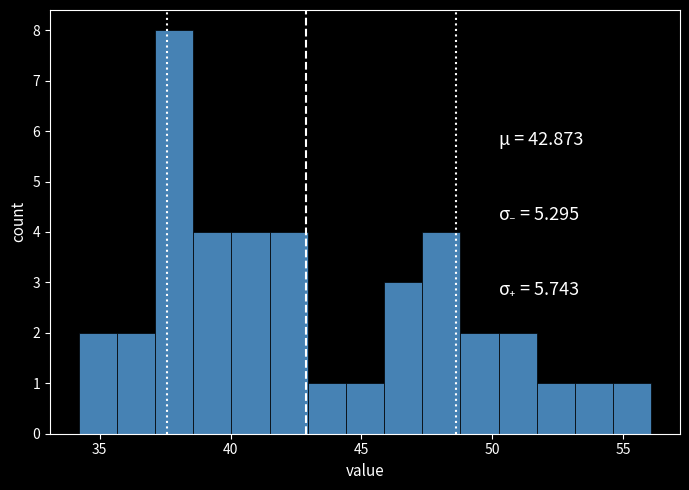

Around what value on the x-axis is the tallest bar? Give the approximate position of its centre, as read against the axis.

38.0